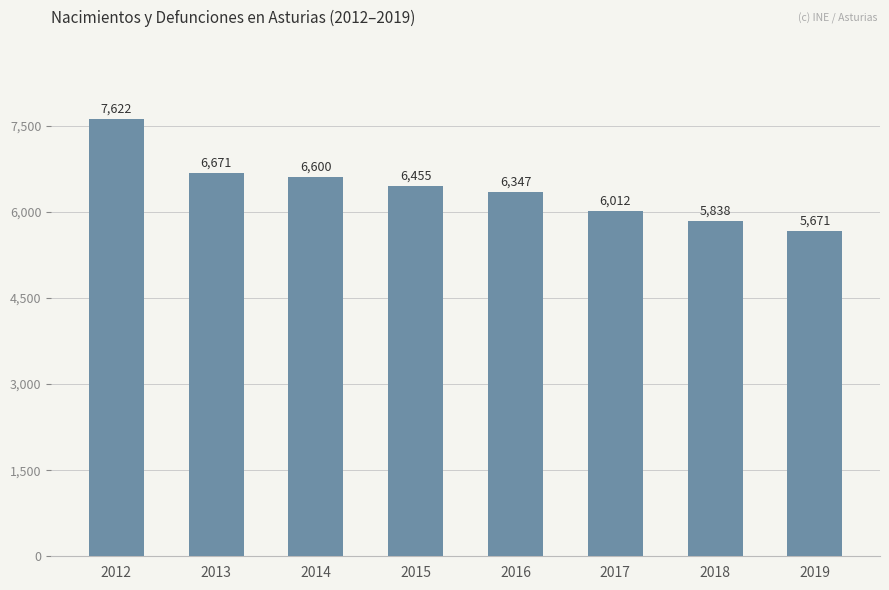

What is the sum of all values?

51216